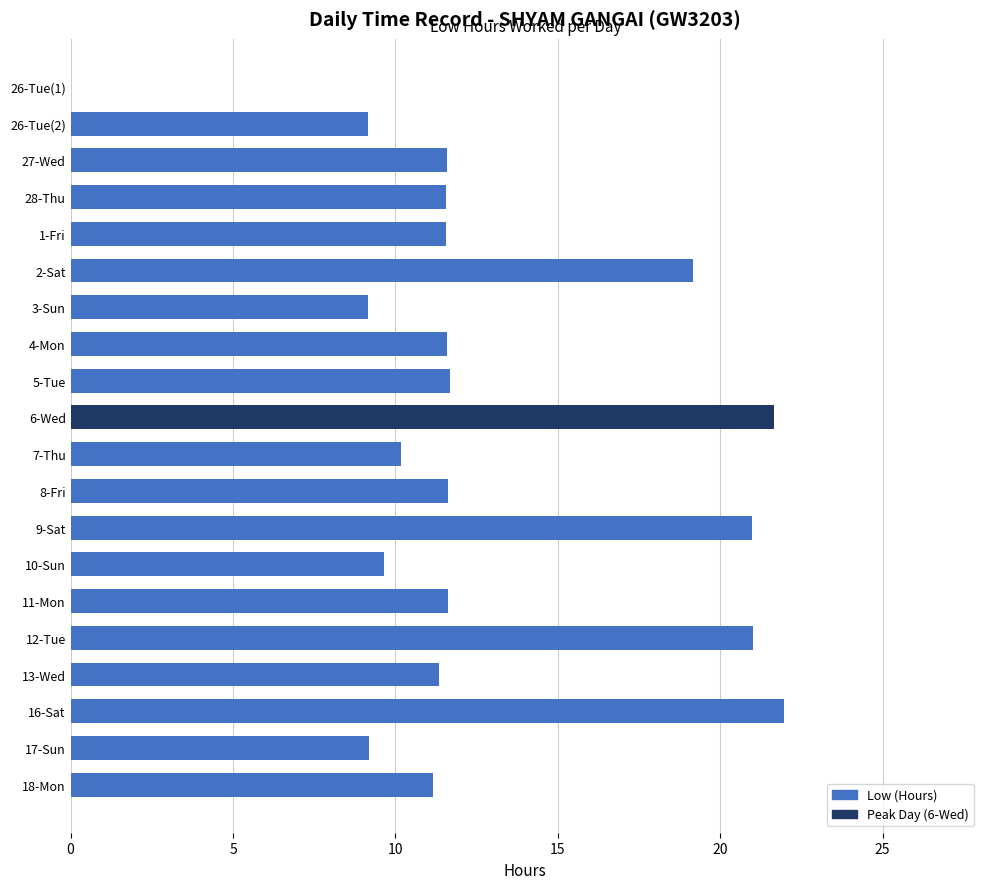

The value at 9-Sat is 21.0. True or false?

True